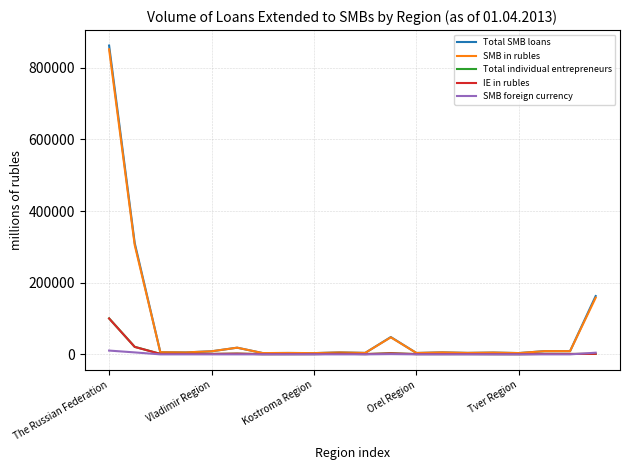

Which series has the largest range (max minus min)?

Total SMB loans